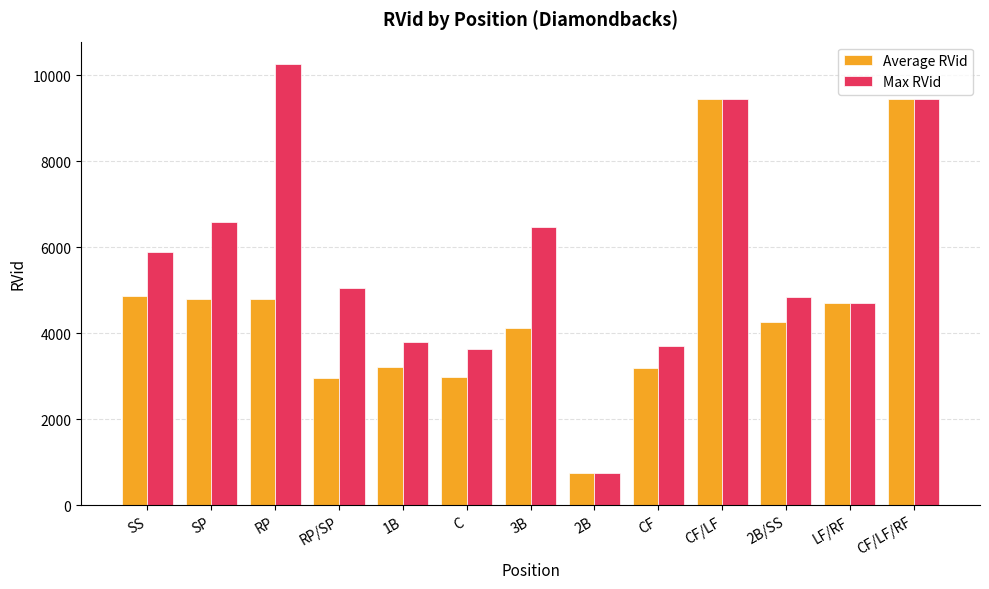

Is the value of Average RVid at CF/LF/RF greater than the value of Max RVid at 2B/SS?

Yes